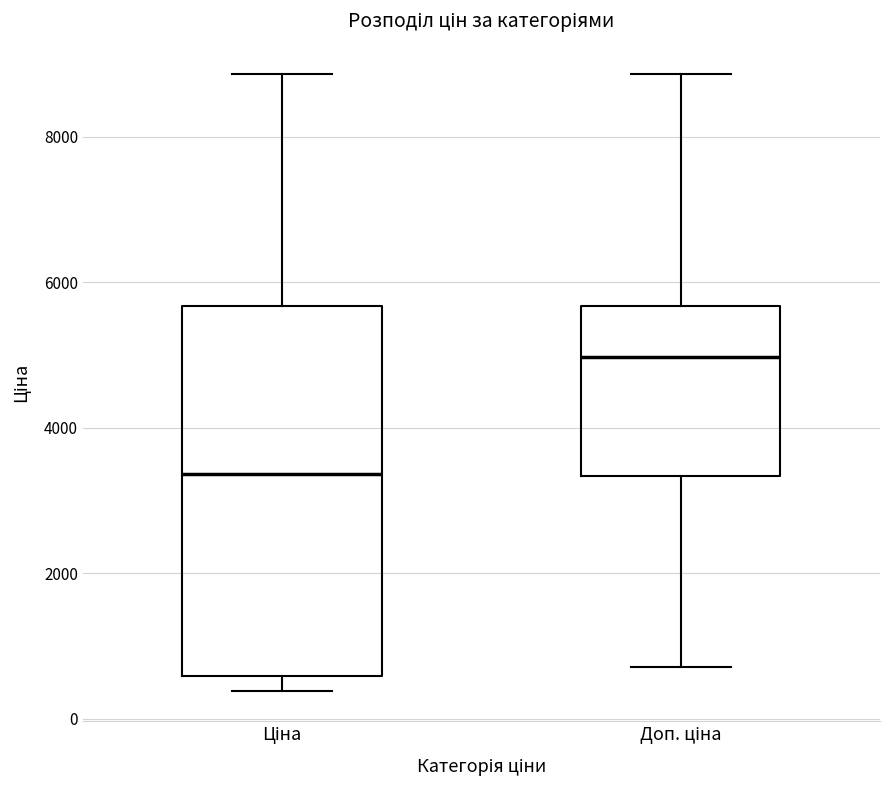

Which box has the highest median line?

Доп. ціна